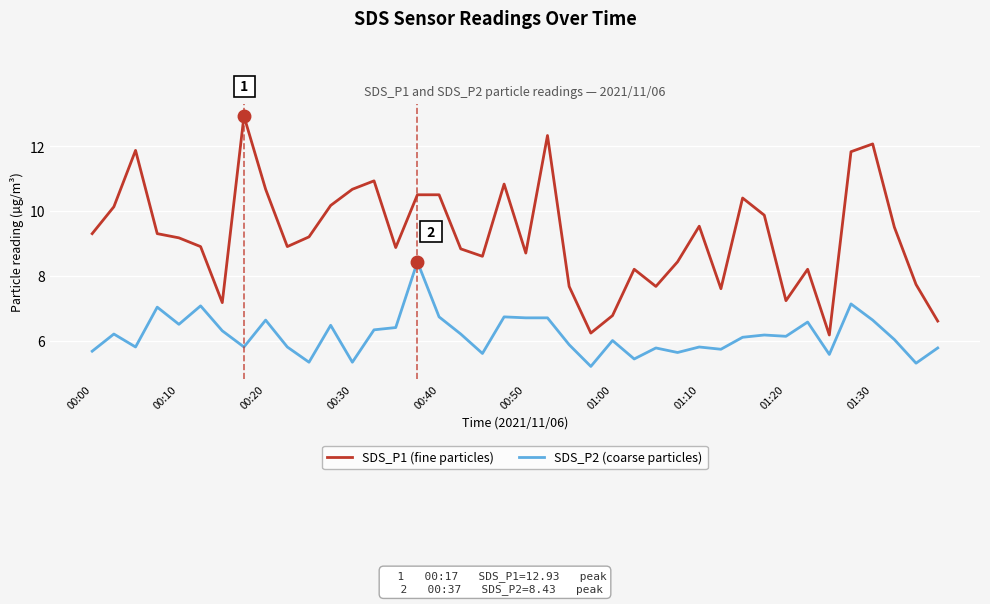

Which series has the largest total across all categories?

SDS_P1 (fine particles)